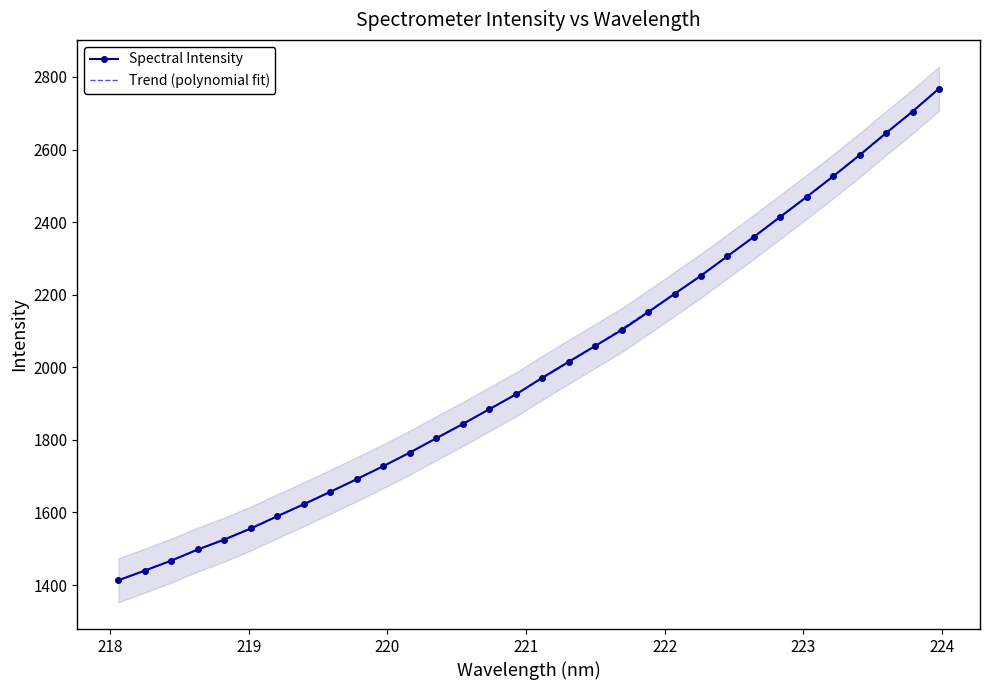

What is the difference between the maximum and minimum values?

1354.5